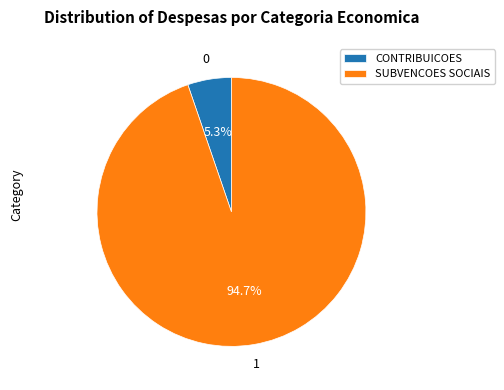

Which category accounts for the majority?

SUBVENCOES SOCIAIS